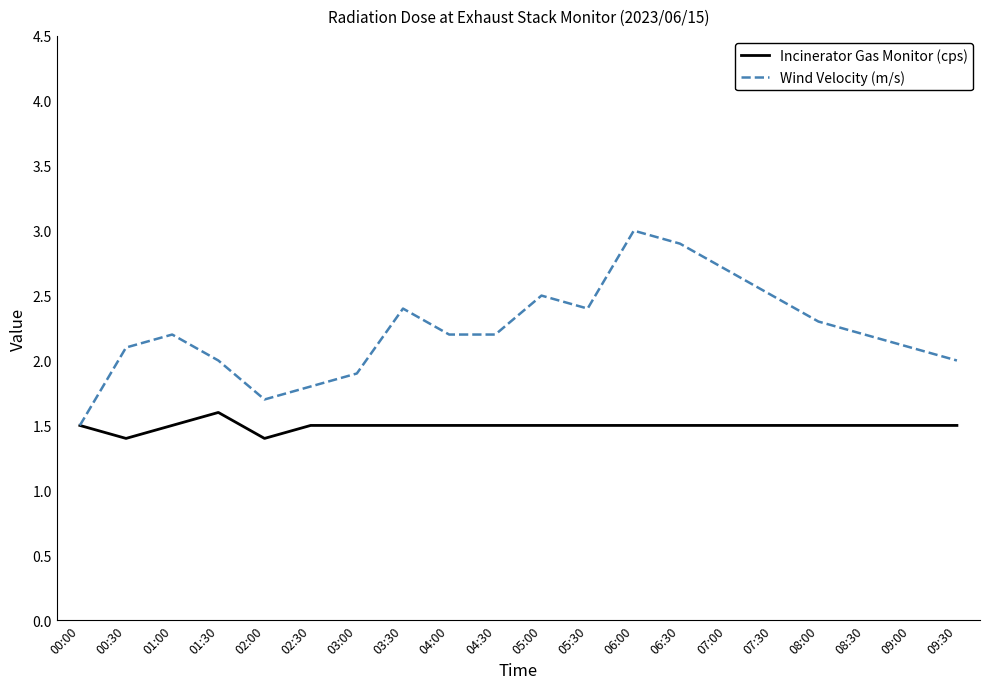

What are all the series names shown in the legend?

Incinerator Gas Monitor (cps), Wind Velocity (m/s)